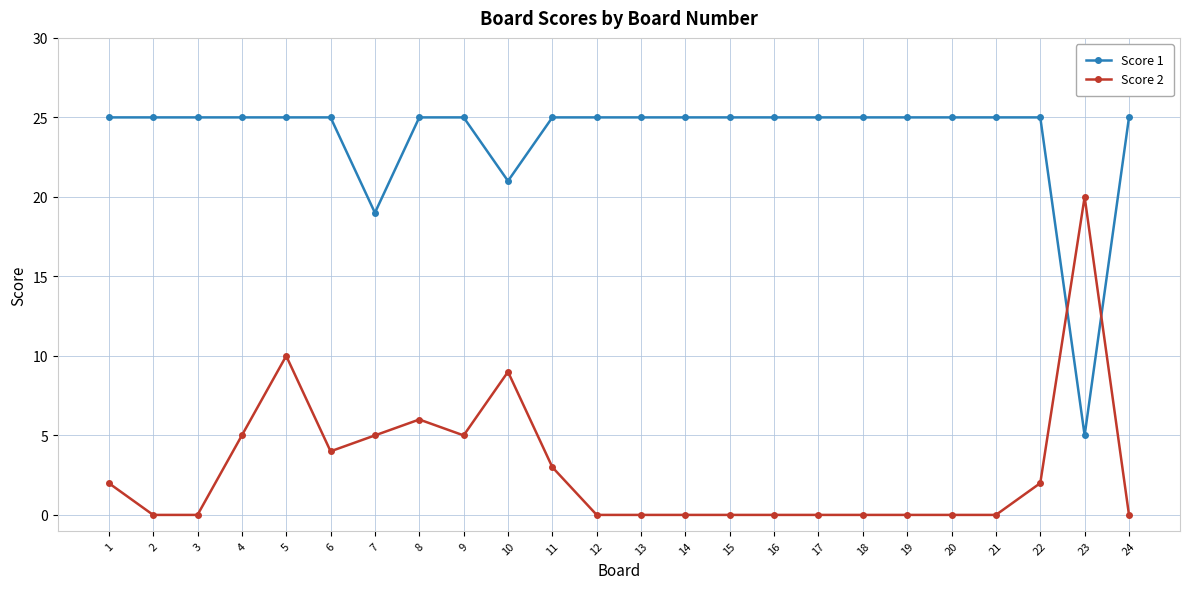

What is the difference between the maximum and minimum values in the Score 2 series?

20